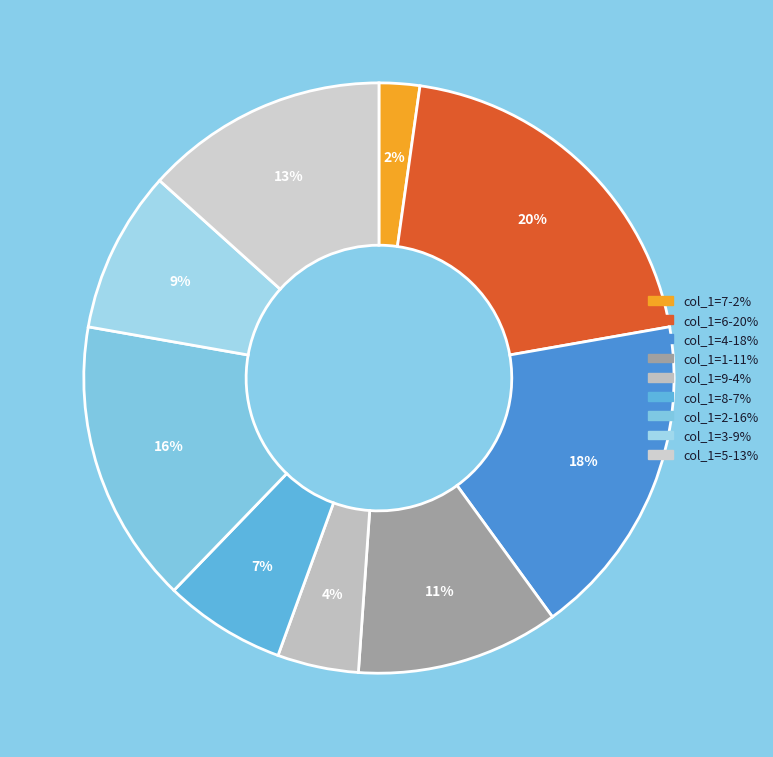

To the nearest percent, what is the average slice percentage?

11%